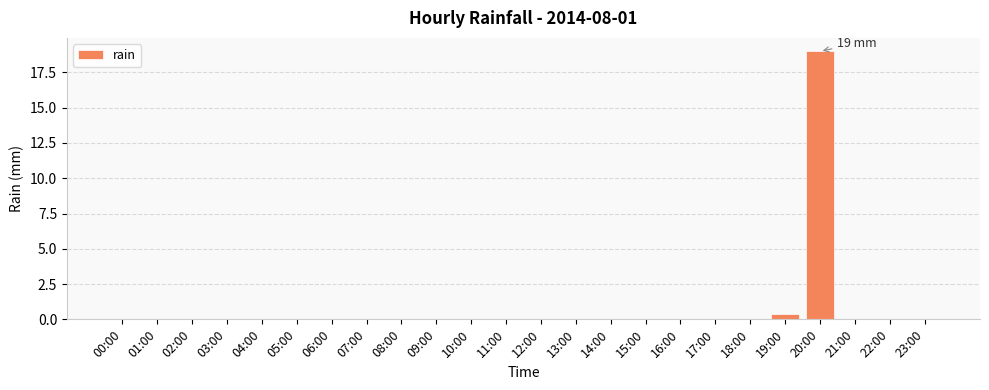

True or false: the data shows -10.2 at 03:00.

False